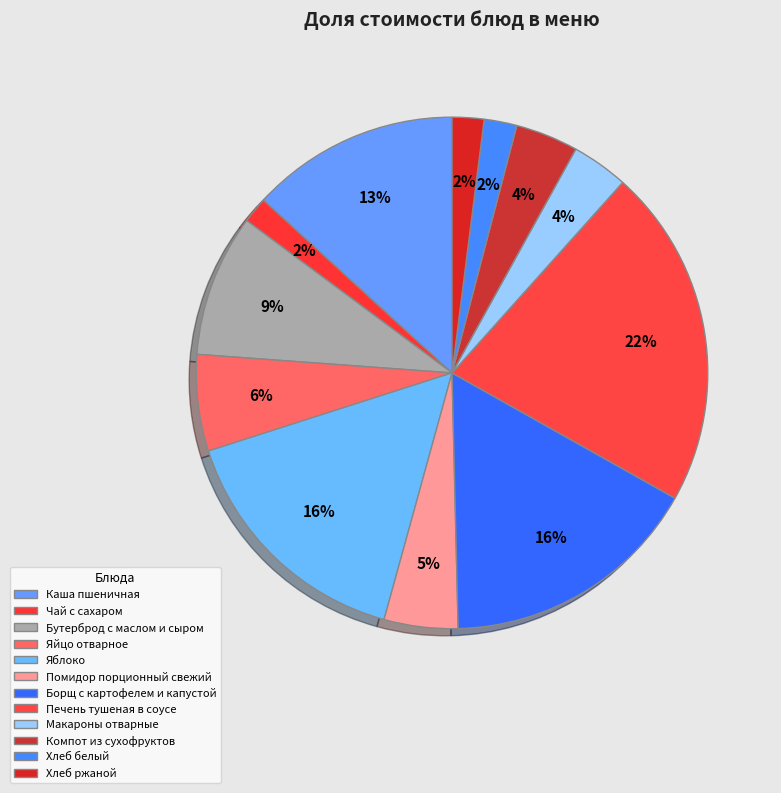

Combined, do Макароны отварные and Яблоко account for over 50%?

No